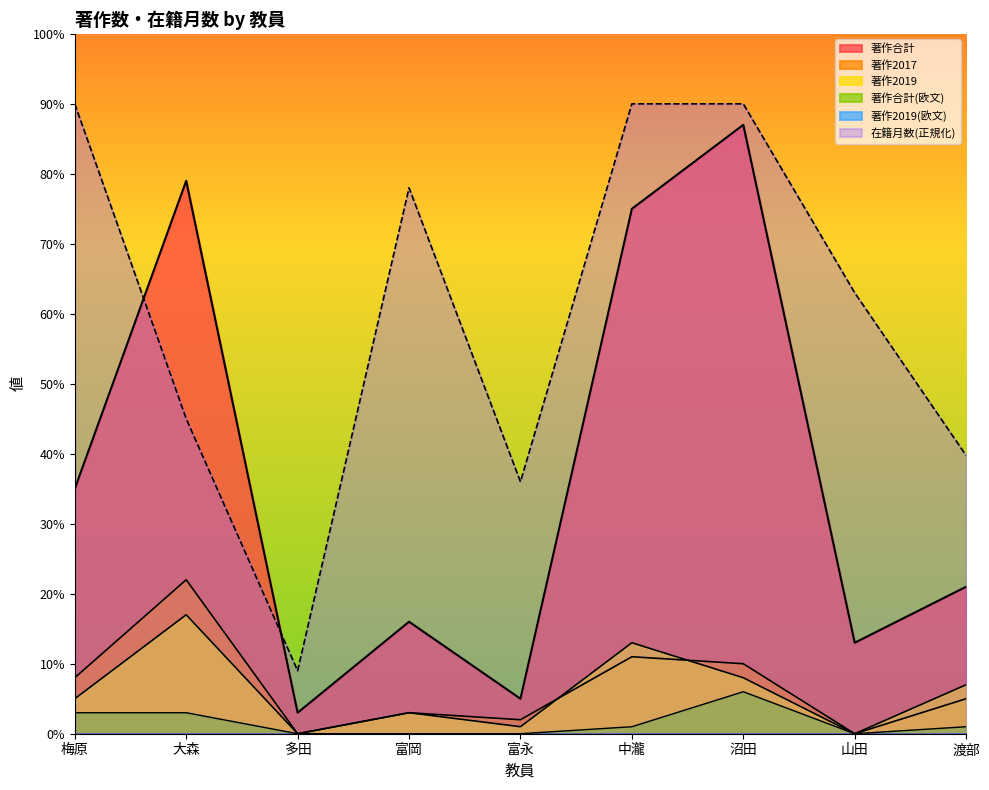

Is it true that 在籍月数 equals 128.6 at 梅原?

False